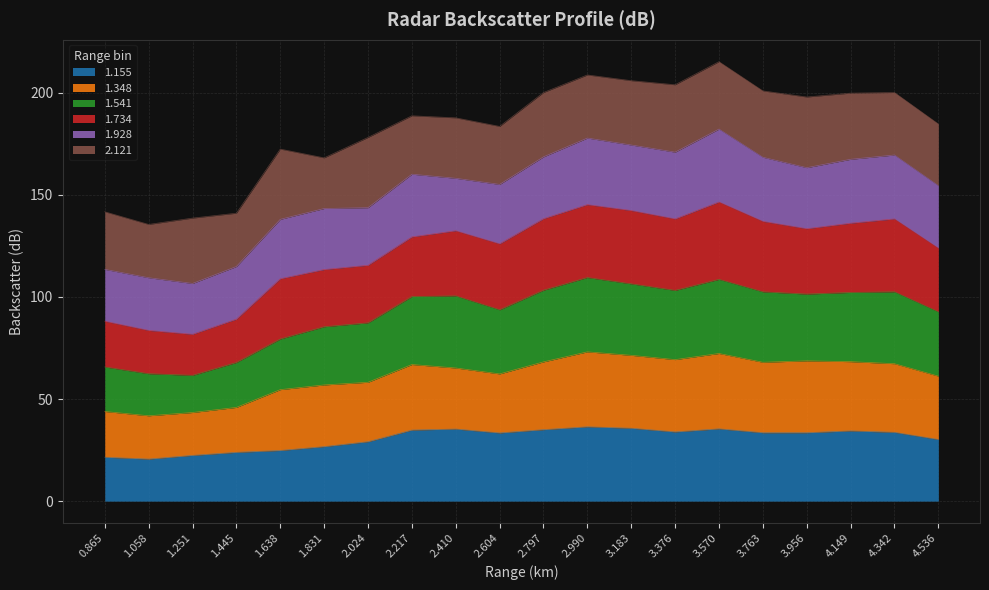

What is the lowest value of the 1.155 series?

20.6